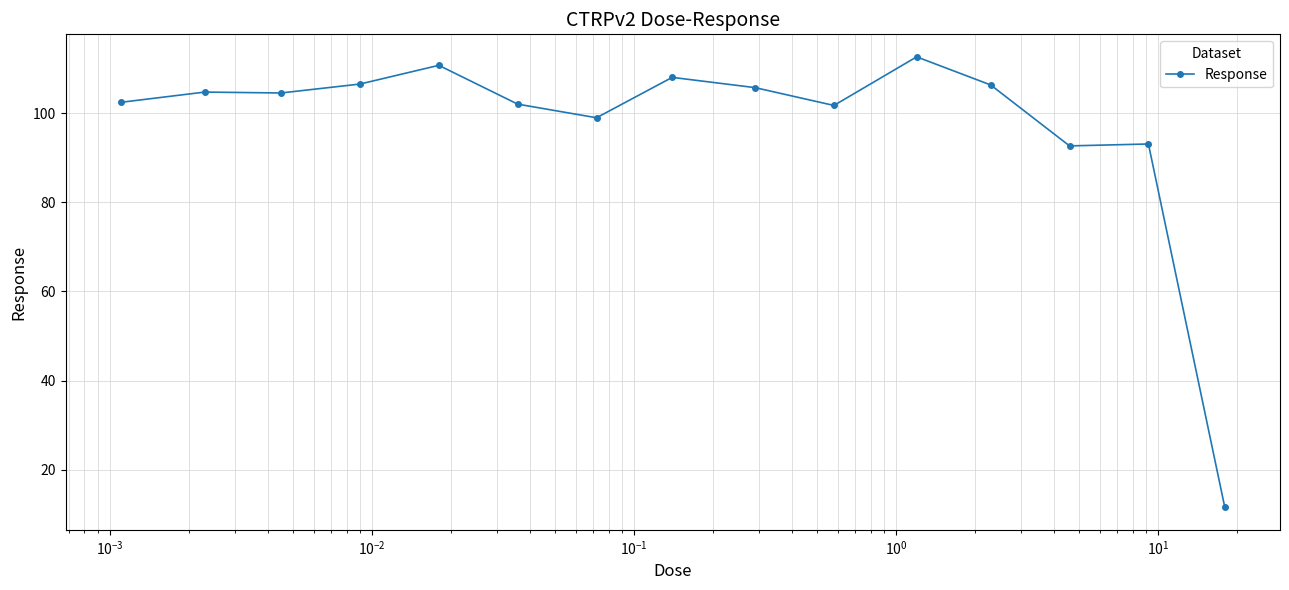

What is the value of the 9th point from the left?

105.7